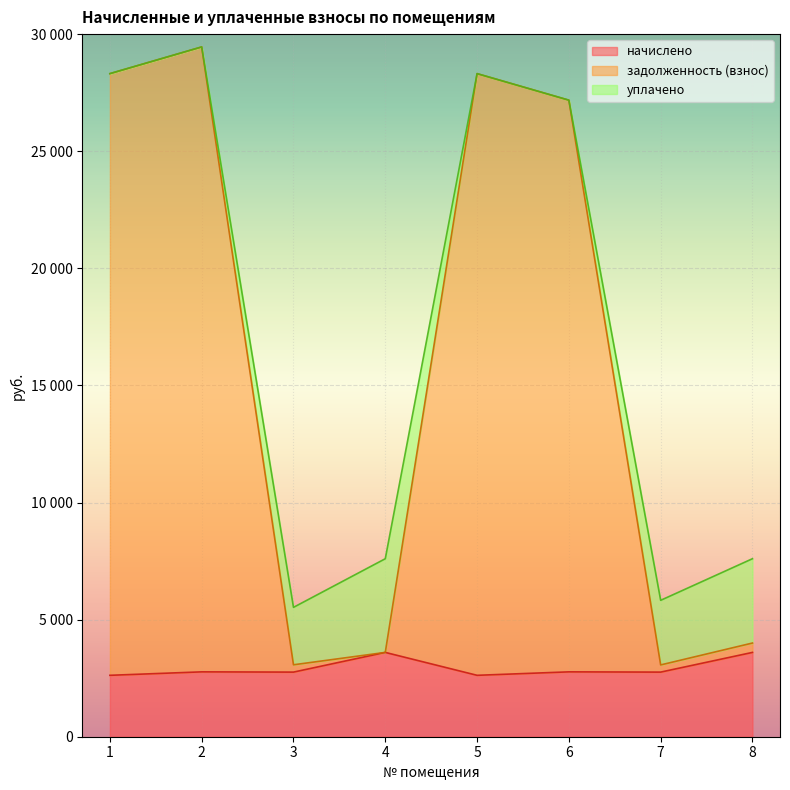

What is the difference between the second highest and second lowest values in the начислено series?

977.9